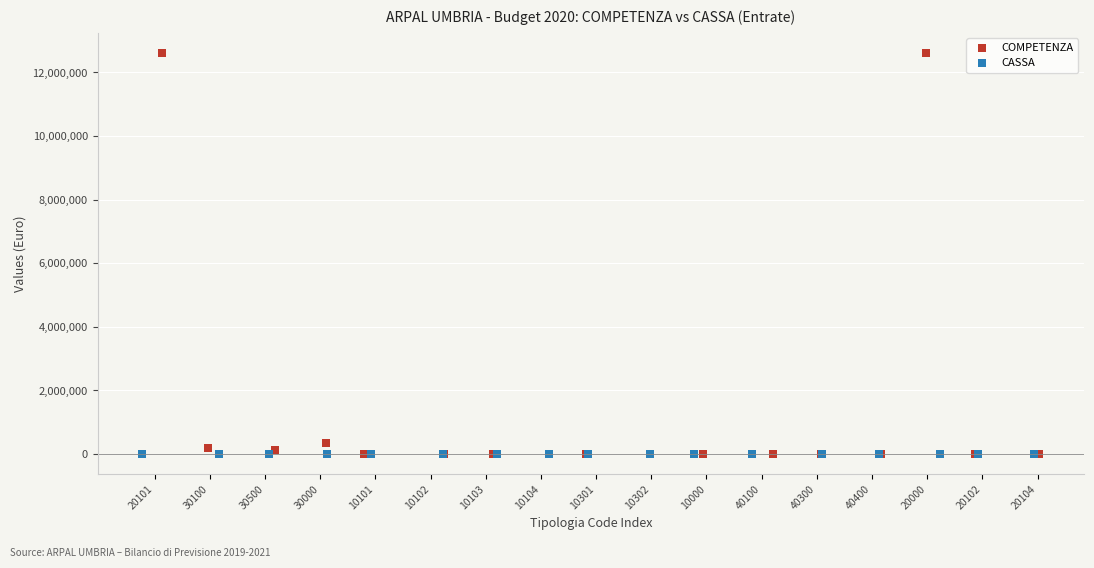

Which series reaches the maximum Y coordinate?

COMPETENZA